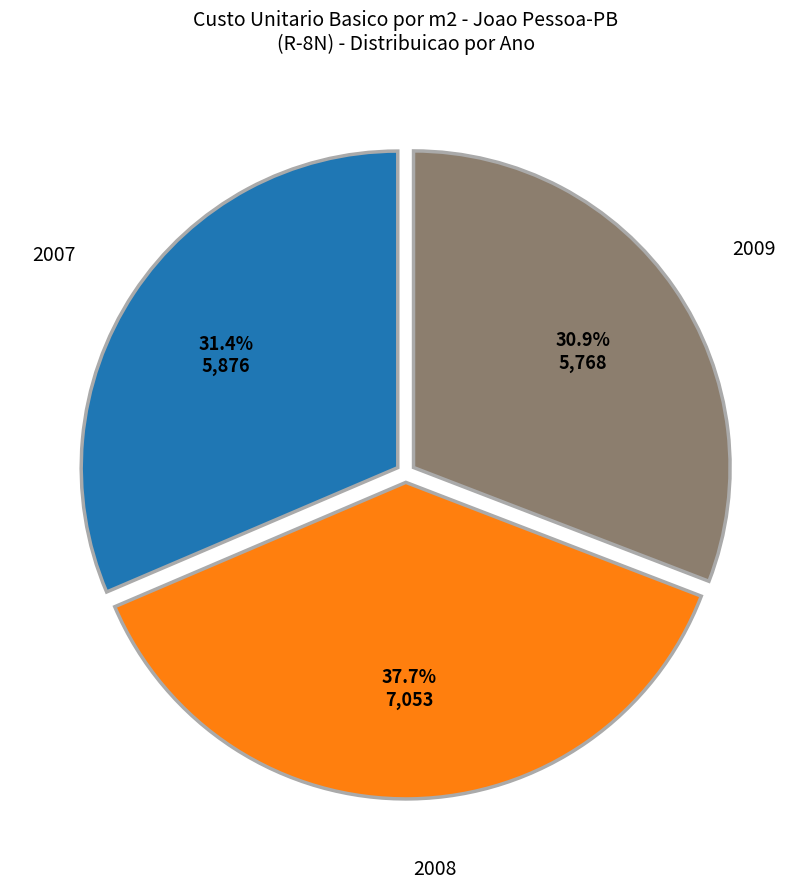

Is there a majority slice in this chart?

No